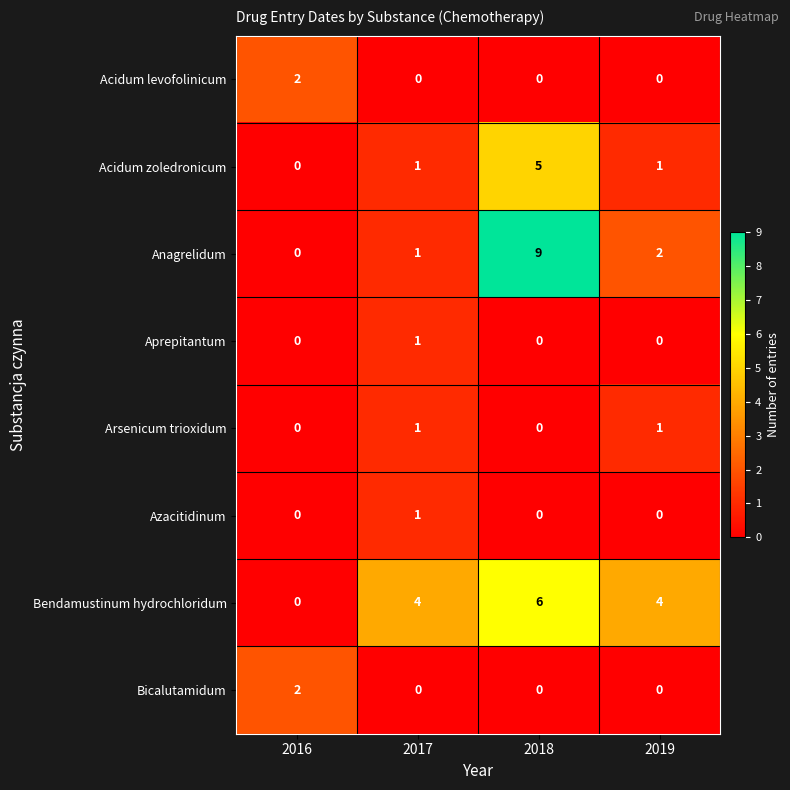

What is the sum of all Anagrelidum values?

12